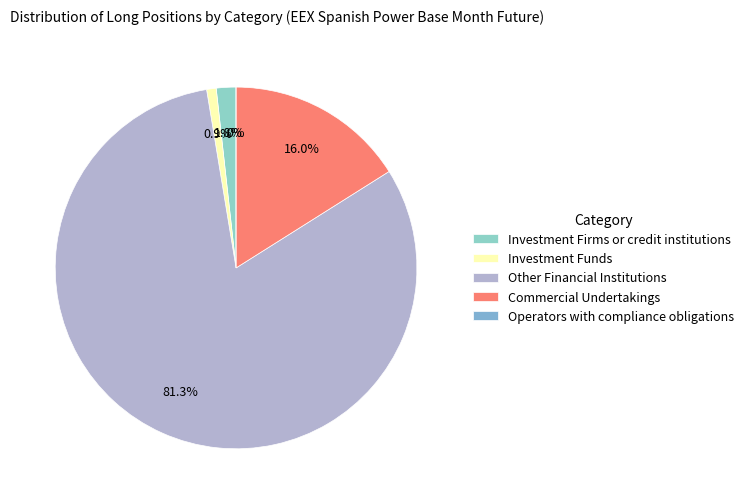

Is the sum of Investment Funds (Long) and Other Financial Institutions (Long) greater than half?

Yes